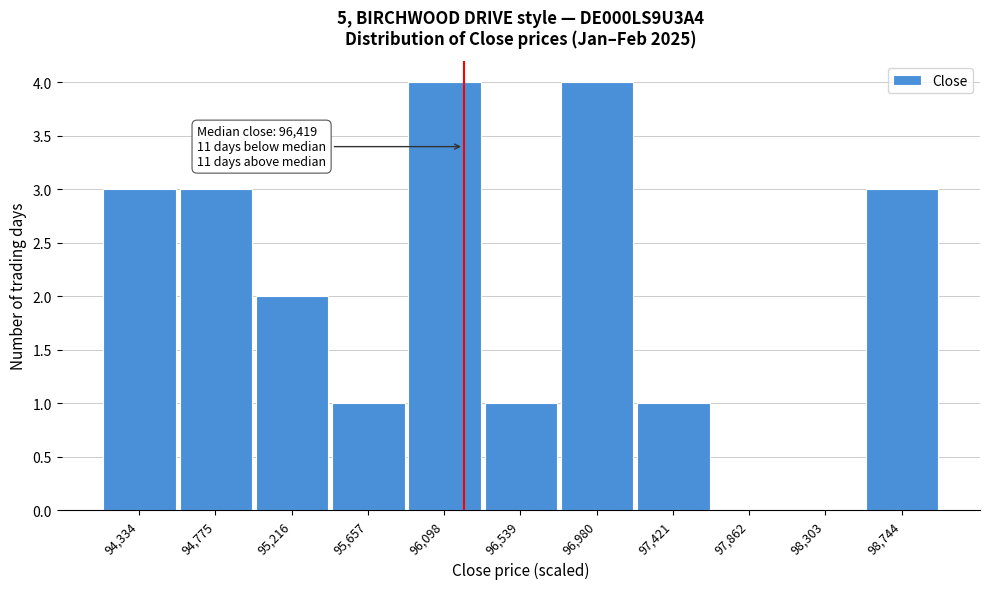

Reading left to right, what are all the values shown in this chart?

94,334=3	94,775=3	95,216=2	95,657=1	96,098=4	96,539=1	96,980=4	97,421=1	97,862=0	98,303=0	98,744=3